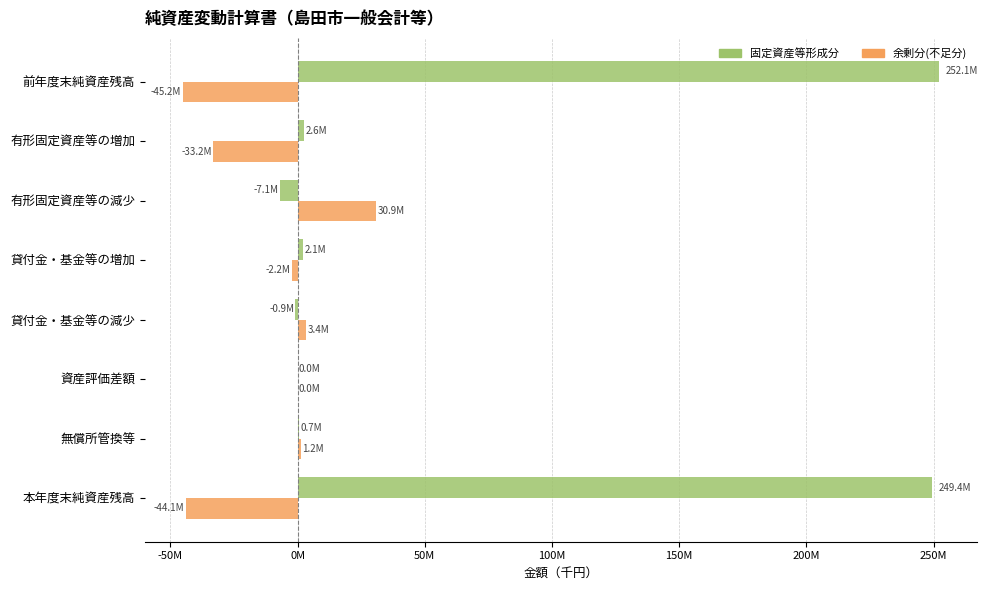

Rank the series by their maximum value, from lowest to highest.

余剰分(不足分), 固定資産等形成分